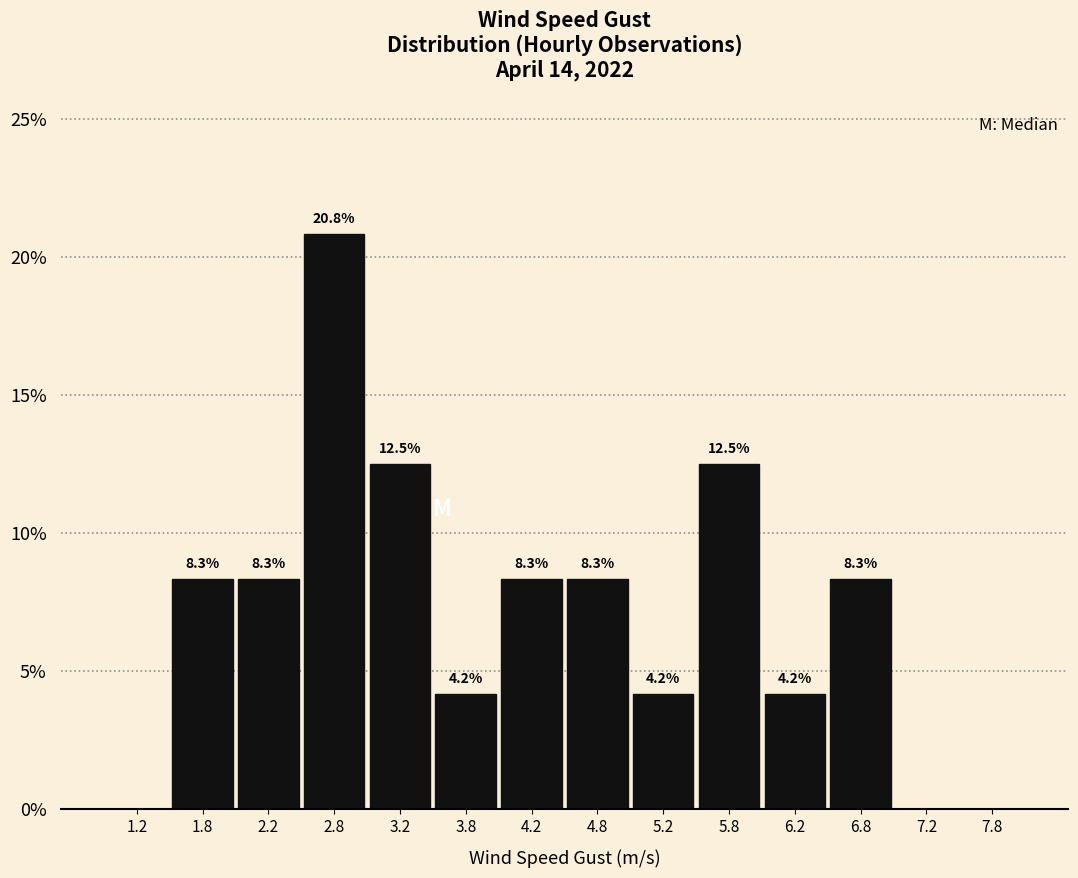

Over which range of the x-axis is the bar tallest?

2.5 to 3.0